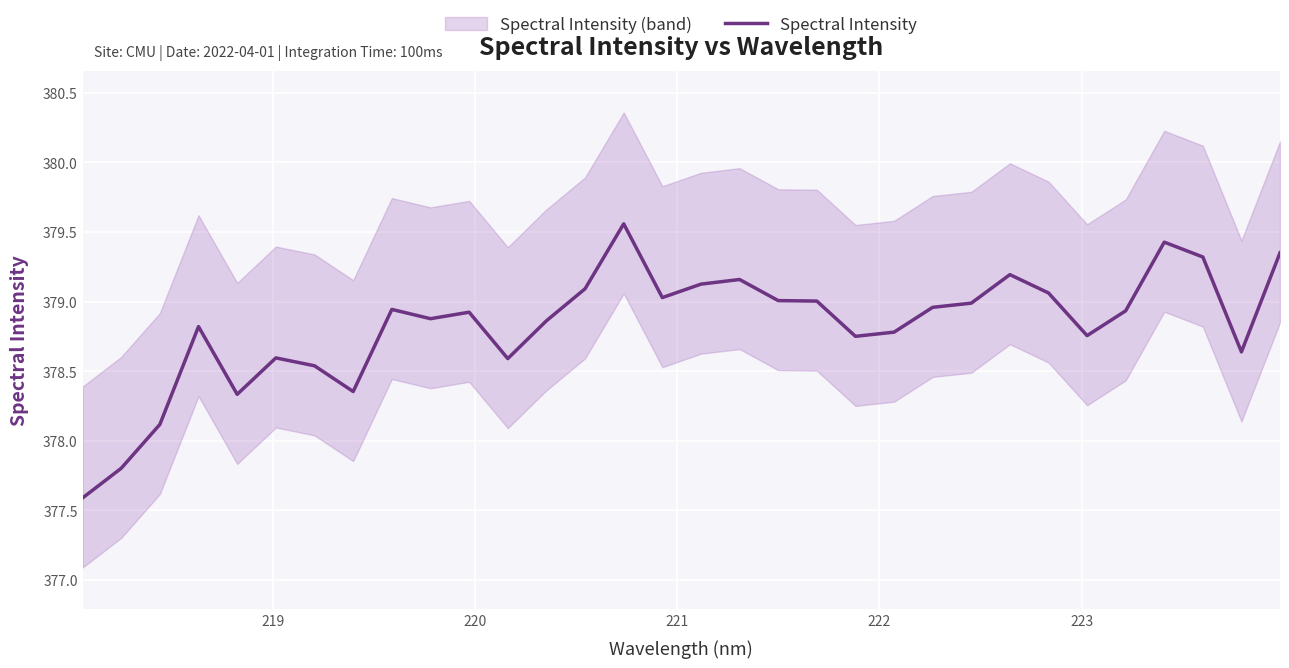

What is the lowest value of the Spectral Intensity series?

377.6